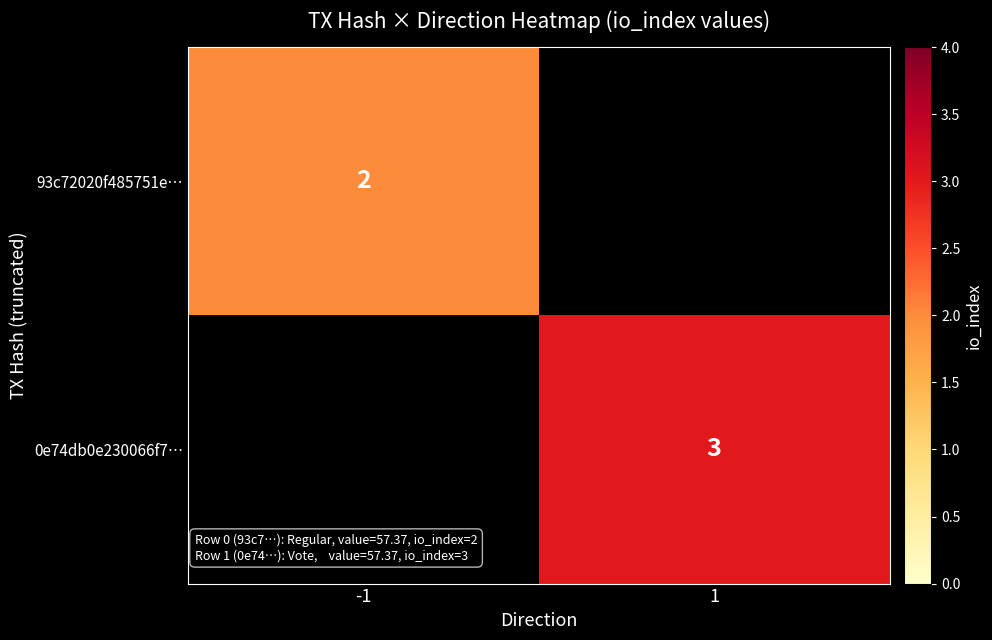

Count the number of data series in this chart.

2